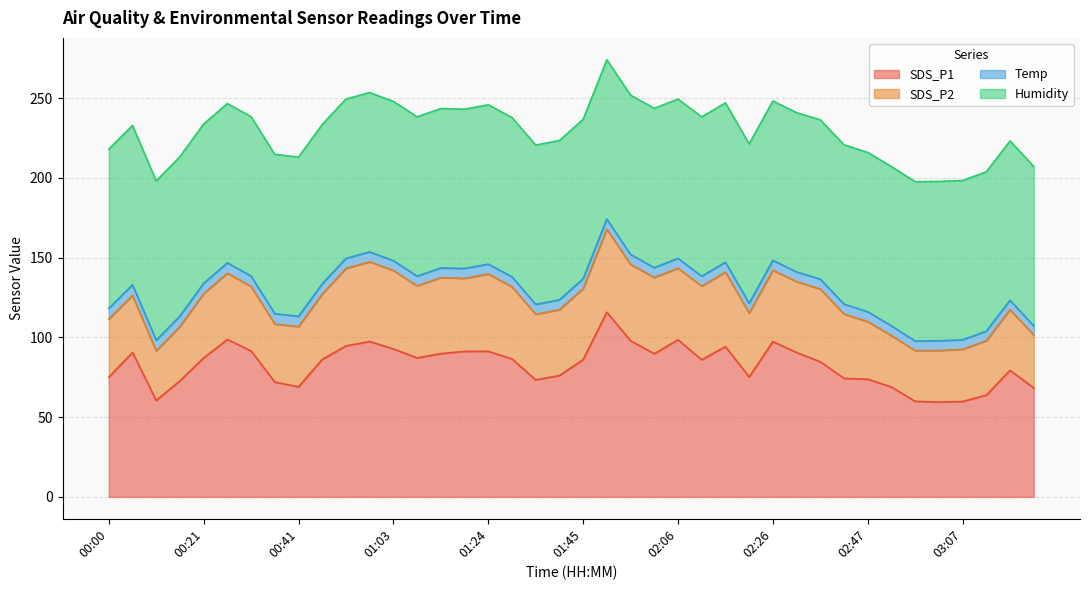

Is it true that SDS_P2 equals 48.6 at 00:52?

True